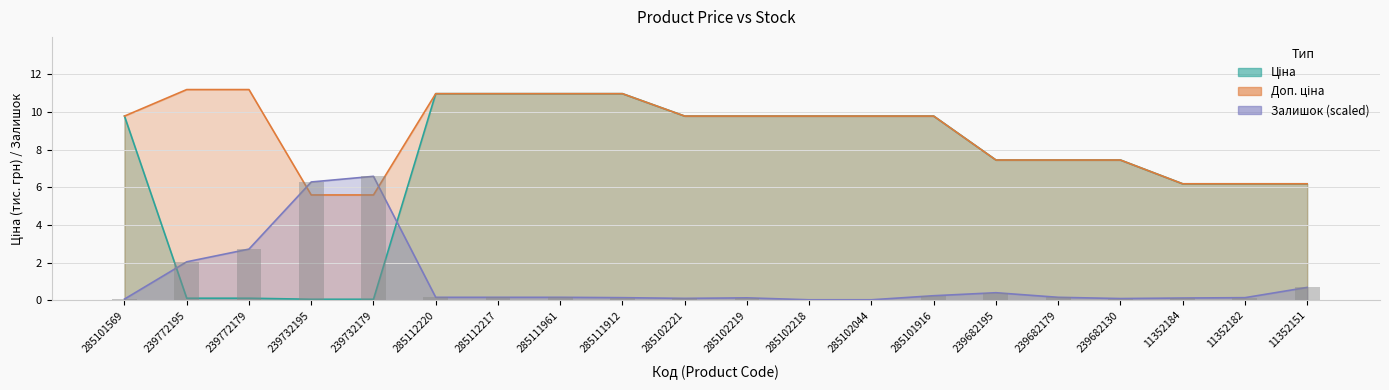

Rank the series by their average value, from lowest to highest.

Залишок, Ціна, Доп. ціна